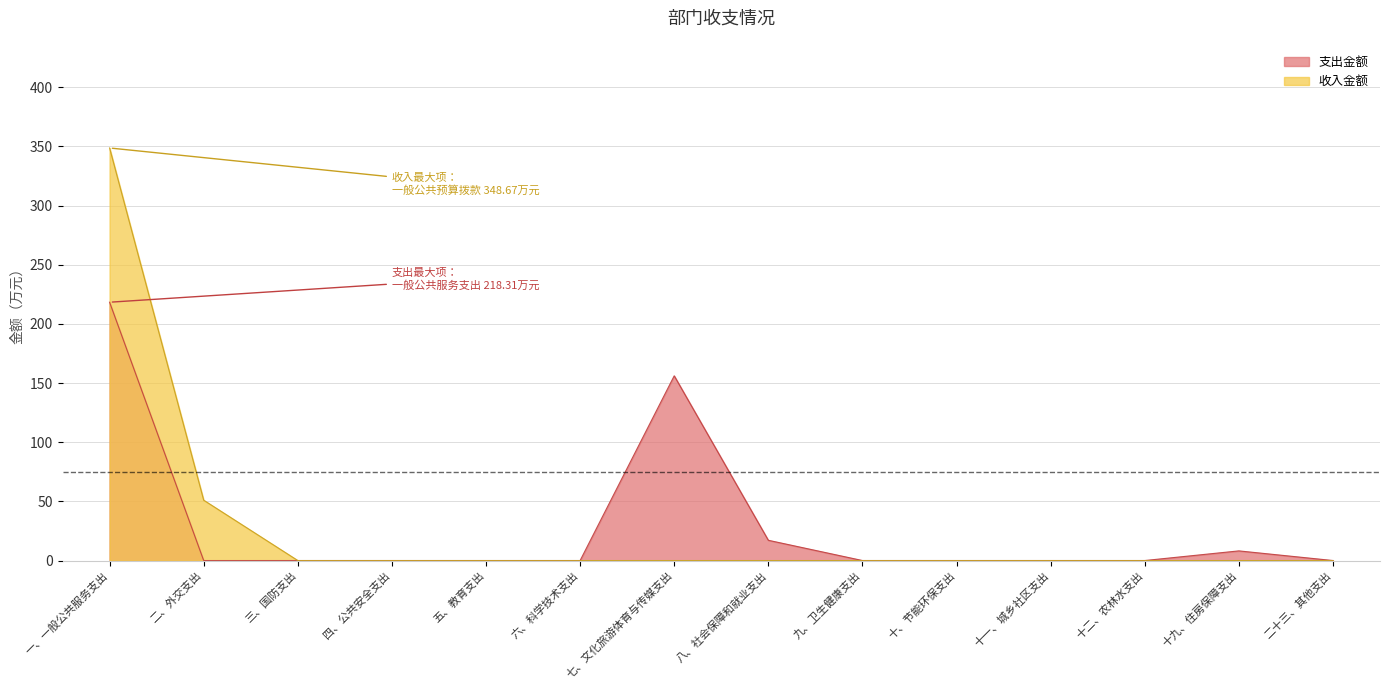

True or false: 支出金额 and 收入金额 cross at least once.

False